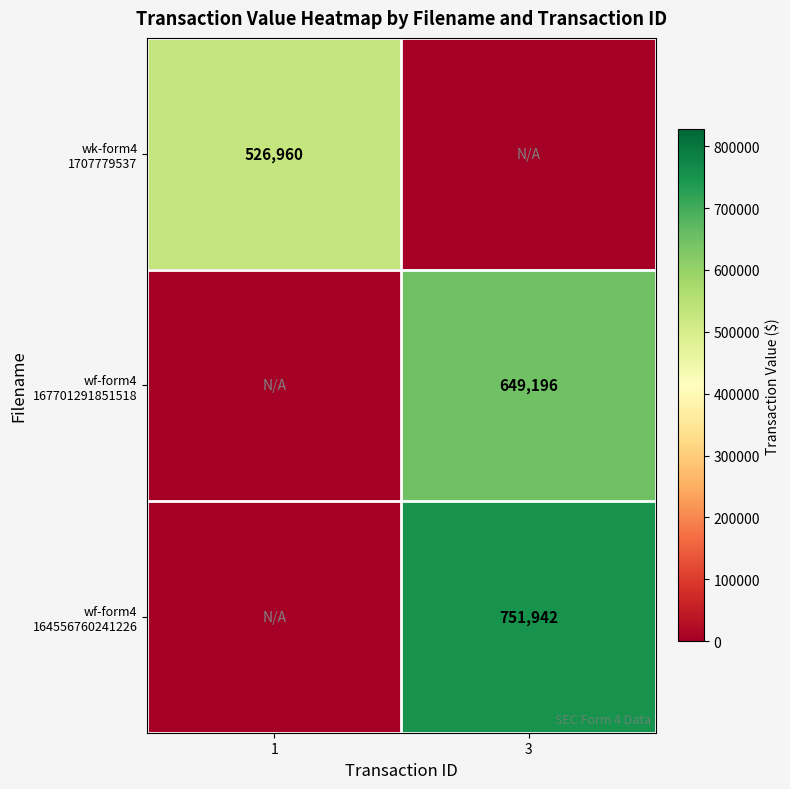

Which series has the largest total across all categories?

wf-form4 164556760241226